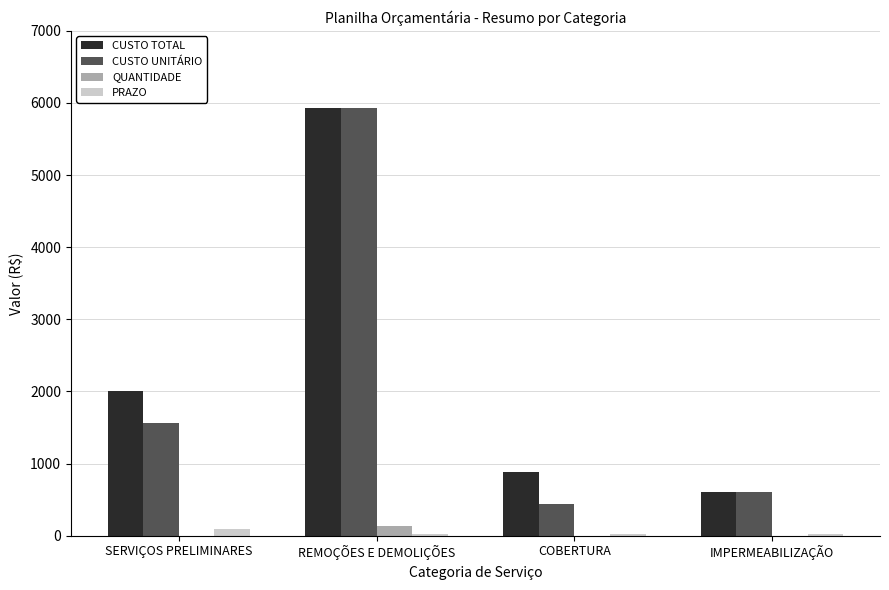

How many groups of bars are there?

4